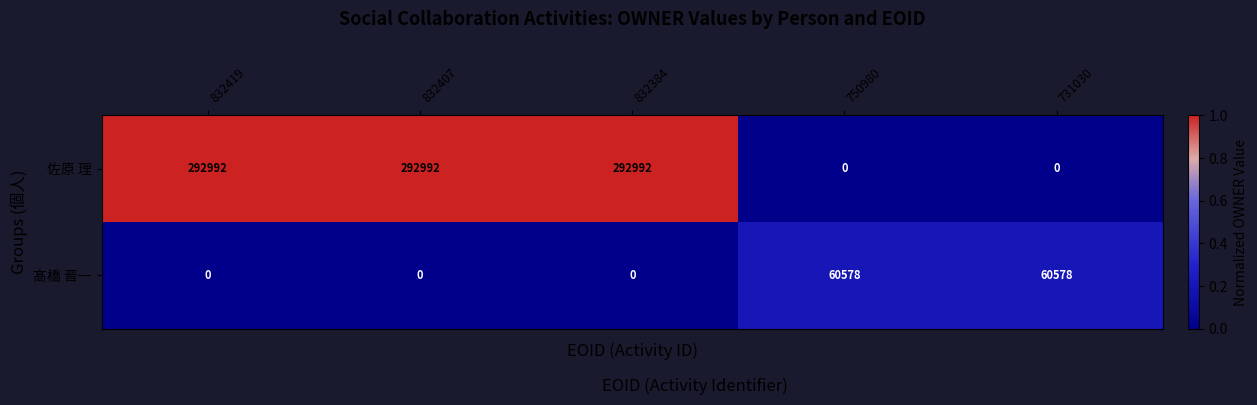

What is the maximum value shown in the chart?

292992